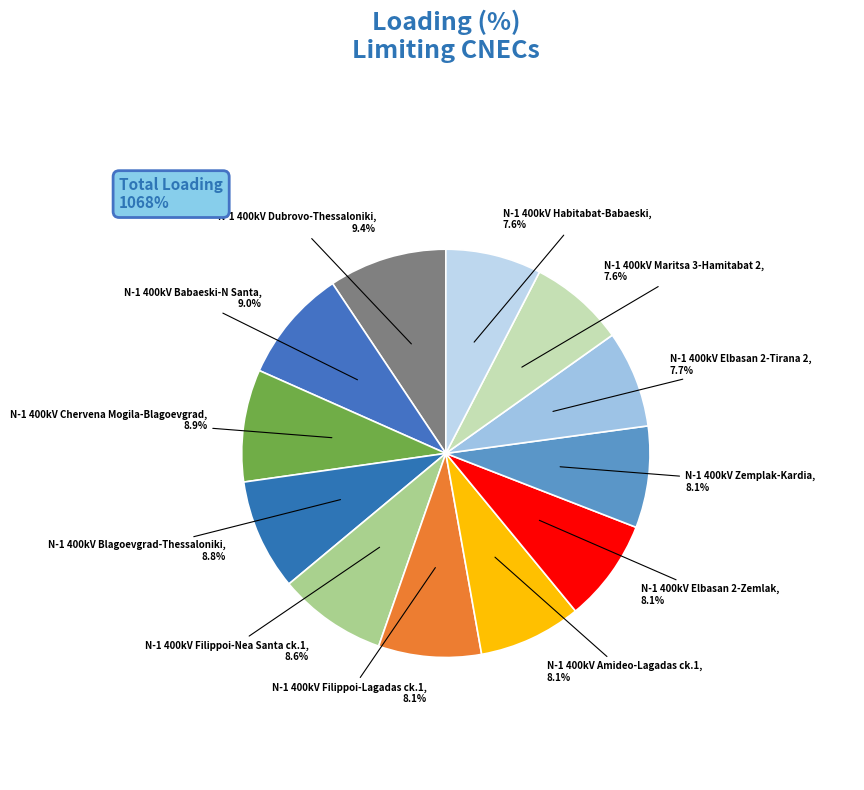

How much of the chart is everything except N-1 400kV Zemplak-Kardia?

91.9%